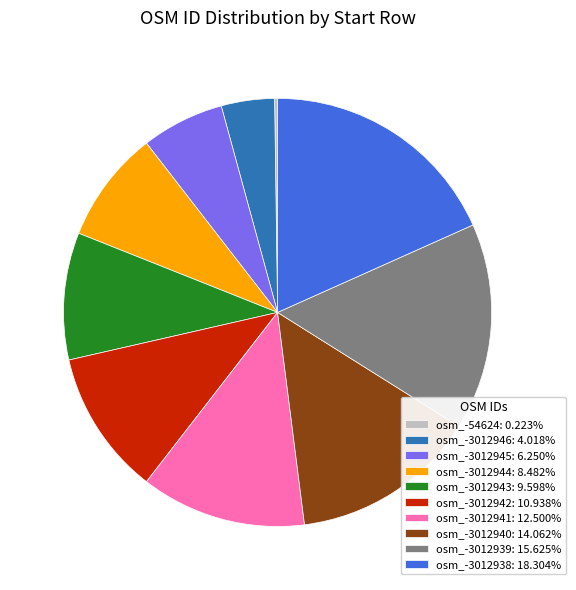

Approximately how many times larger is the value at osm_-3012939: 15.625% compared to osm_-3012940: 14.062%?

1.1